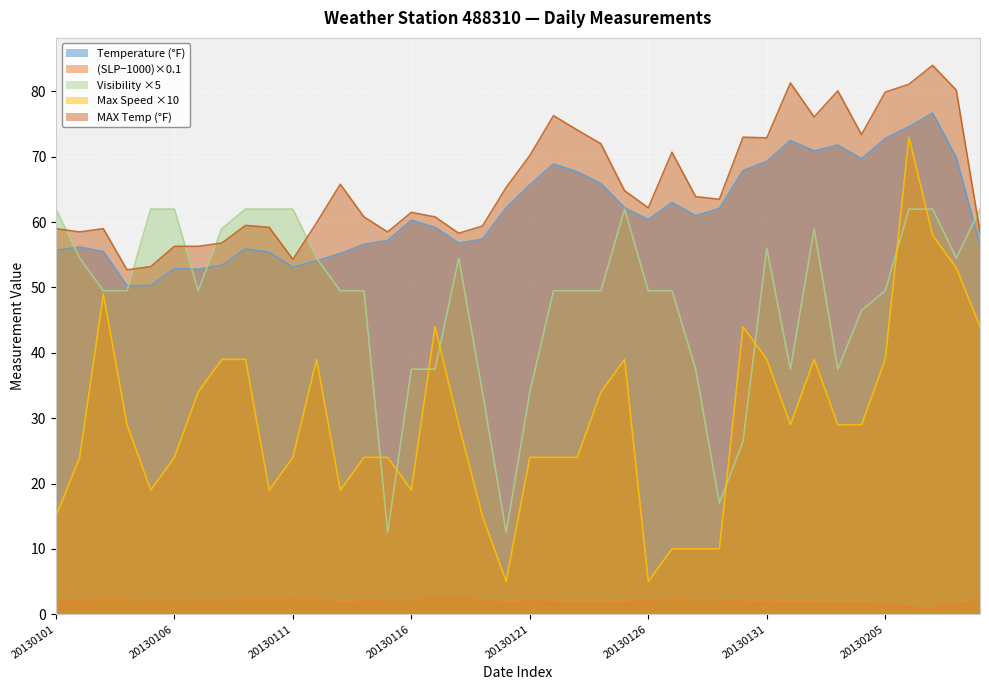

Where is VISIB nearest to the value 37?

20130116